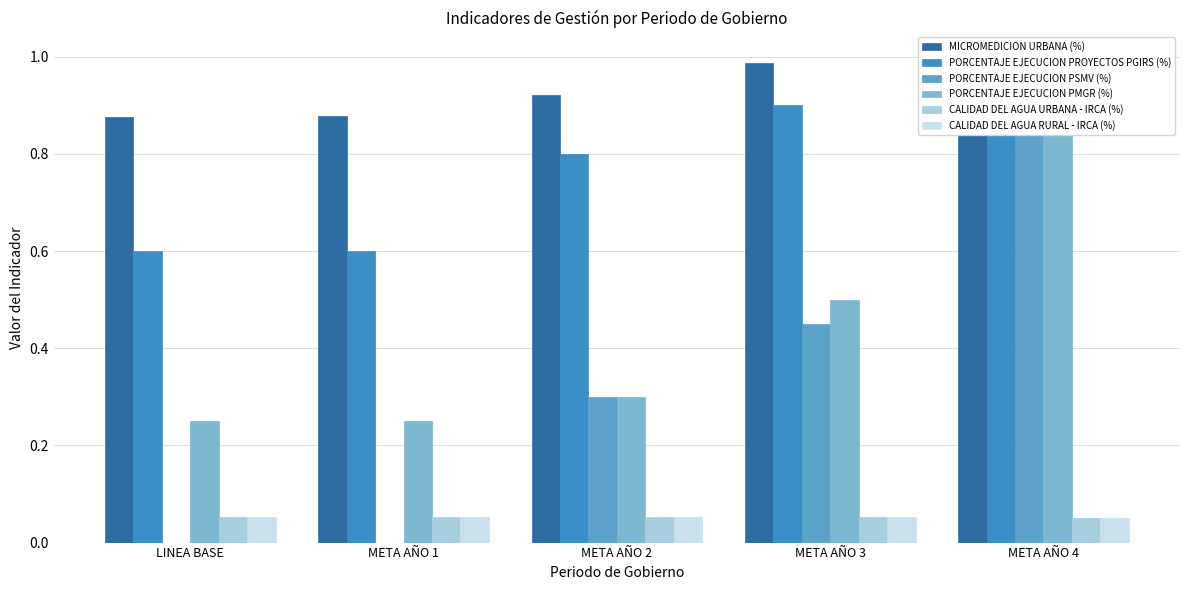

At which label does MICROMEDICION URBANA (%) reach its peak?

META AÑO 4